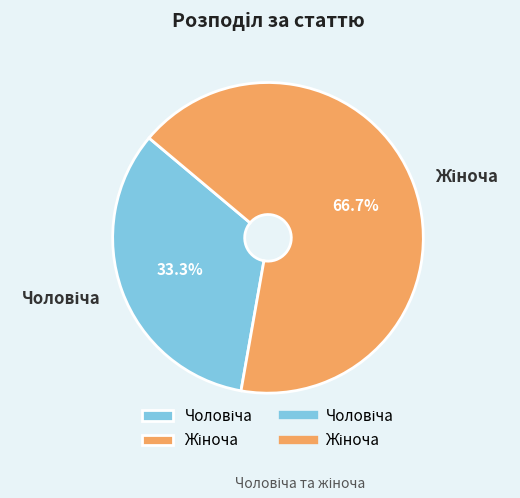

Is there a majority slice in this chart?

Yes